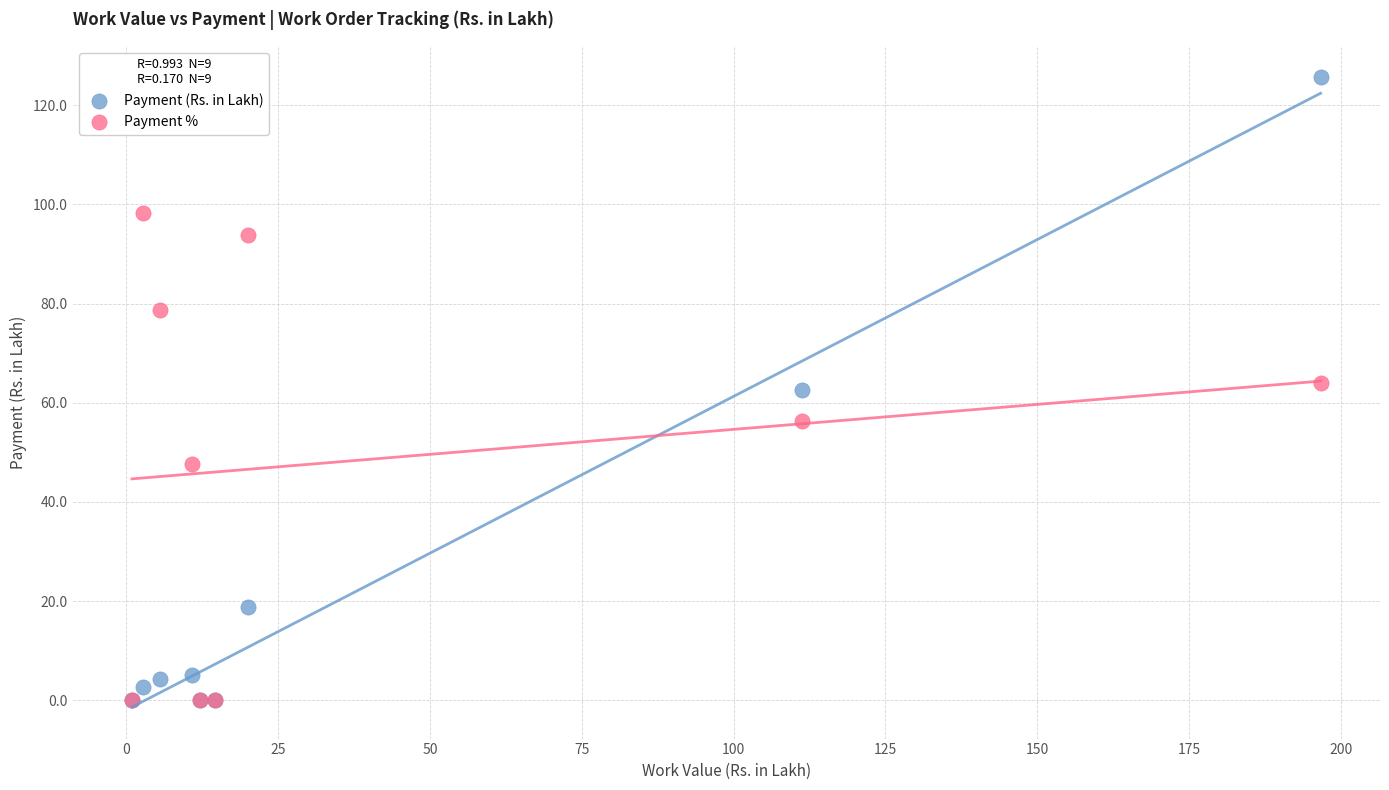

What are all the series names shown in the legend?

Payment (Rs. in Lakh), Payment %